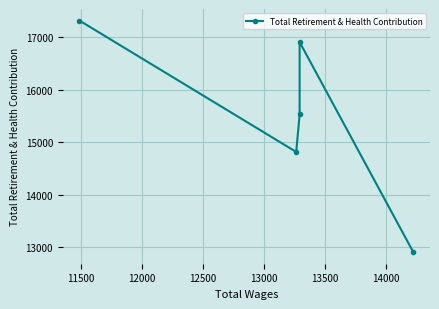

What is the difference between the second highest and second lowest values?

2091